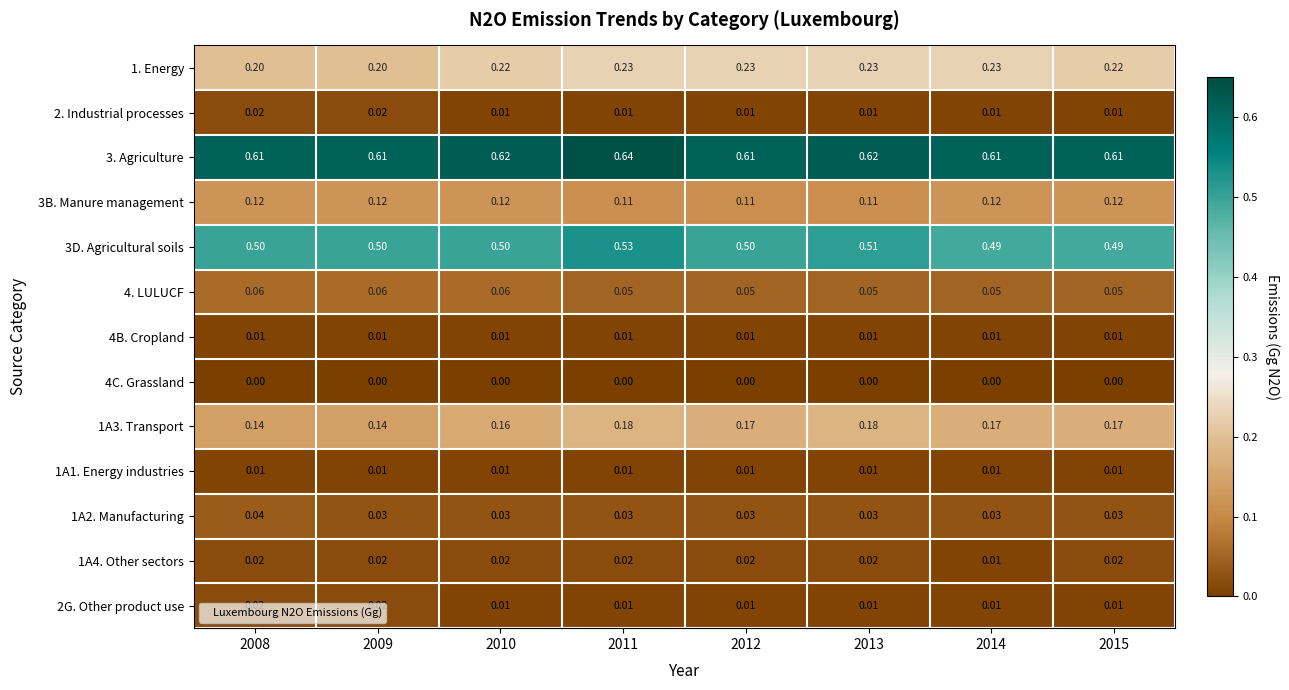

At which category does the chart reach its peak across all series?

2011